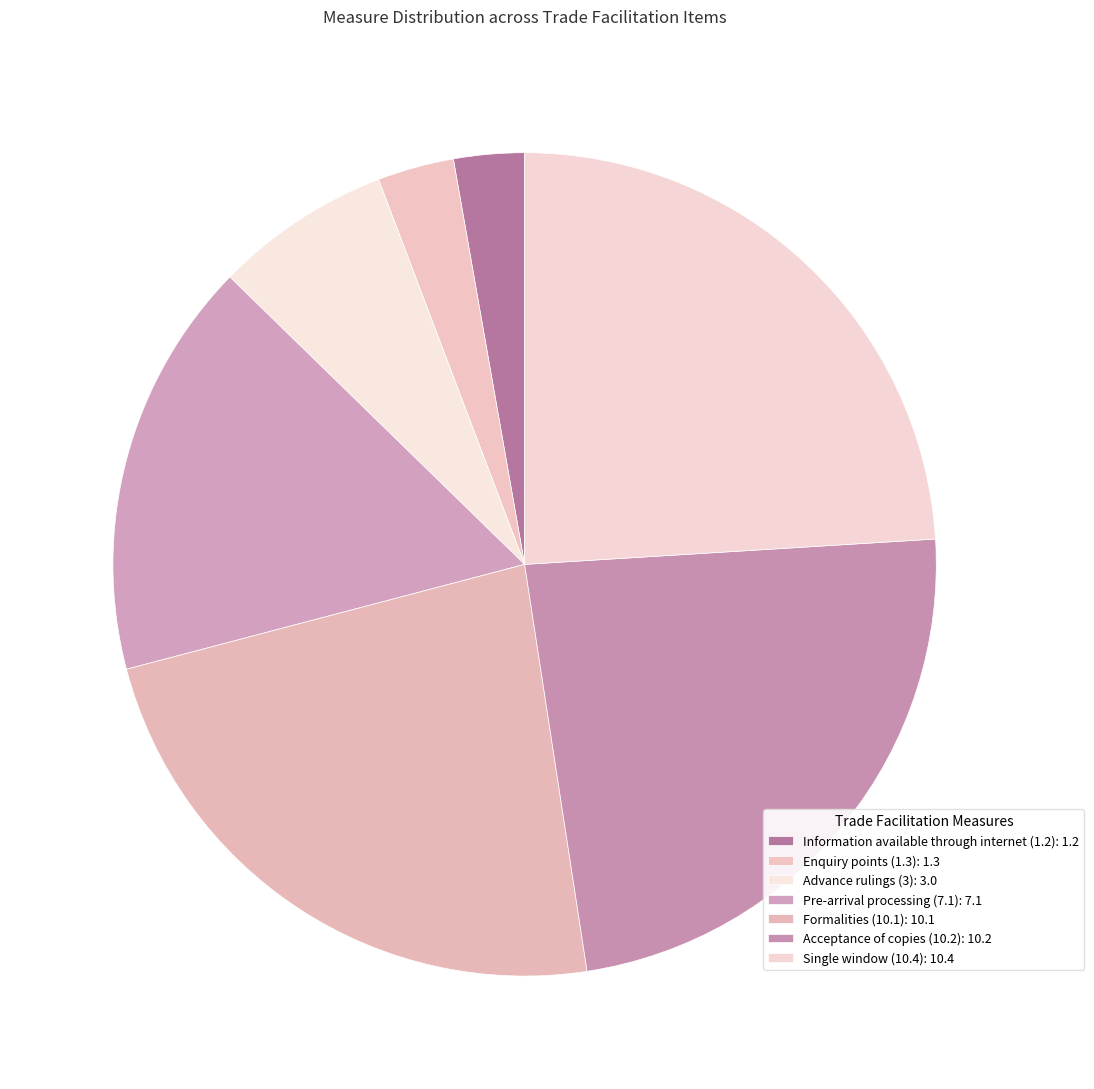

How many slices are in this pie chart?

7